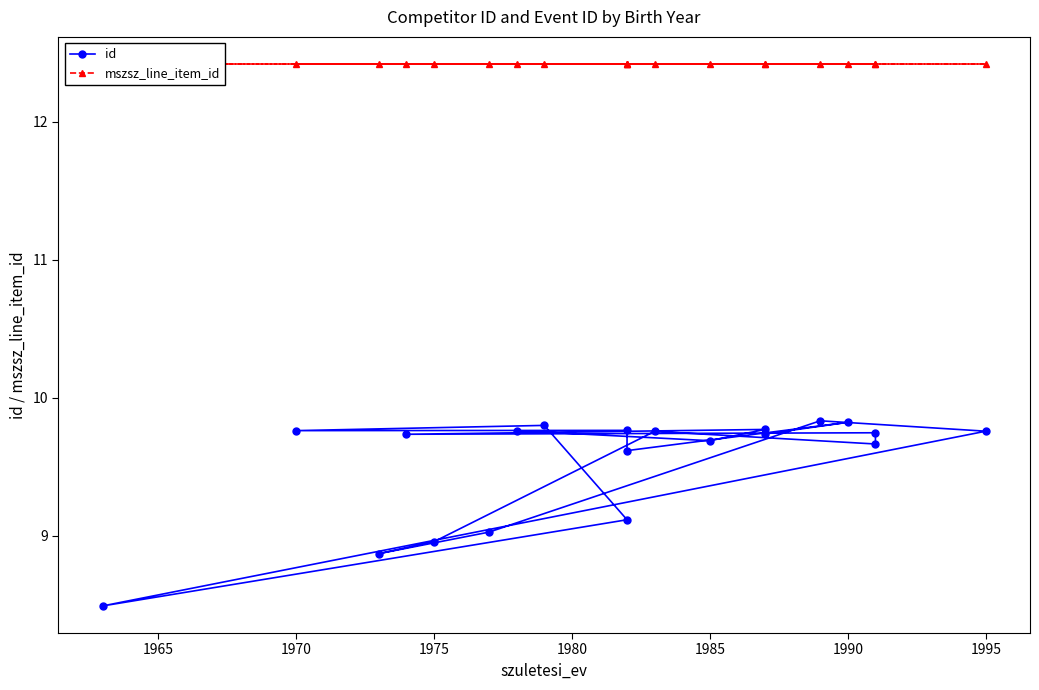

Reading left to right, transcribe all the data shown in this chart.

id: 9.8	9.7	9.8	9.7	9.7	9.7	9.8	9.0	8.9	9.0	9.8	9.8	8.5	9.1	9.8	9.8	9.8	9.6	9.8	9.7
mszsz_line_item_id: 12.4	12.4	12.4	12.4	12.4	12.4	12.4	12.4	12.4	12.4	12.4	12.4	12.4	12.4	12.4	12.4	12.4	12.4	12.4	12.4